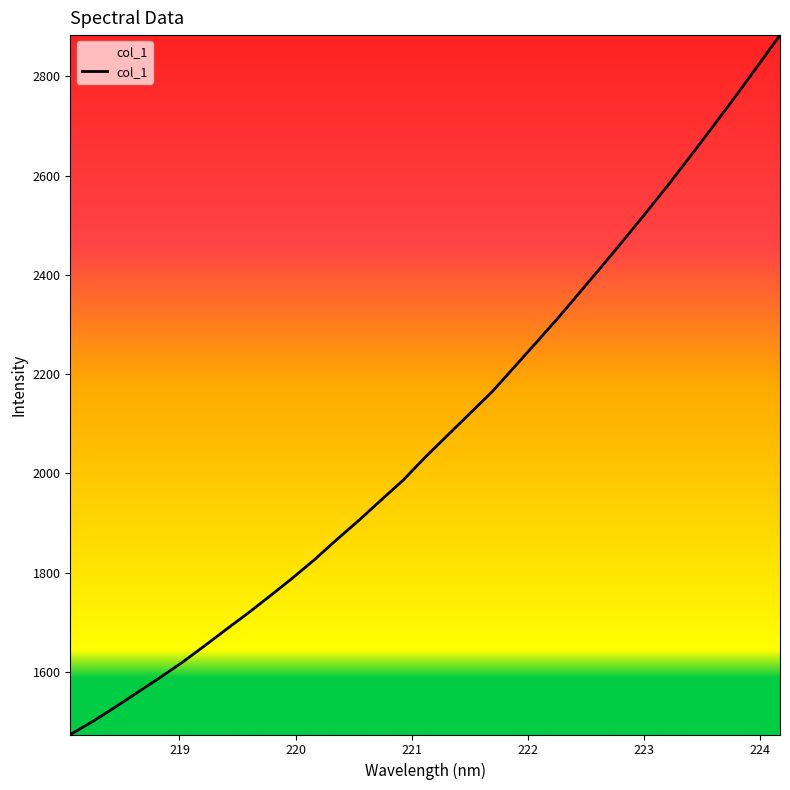

What is the average value?

2083.6